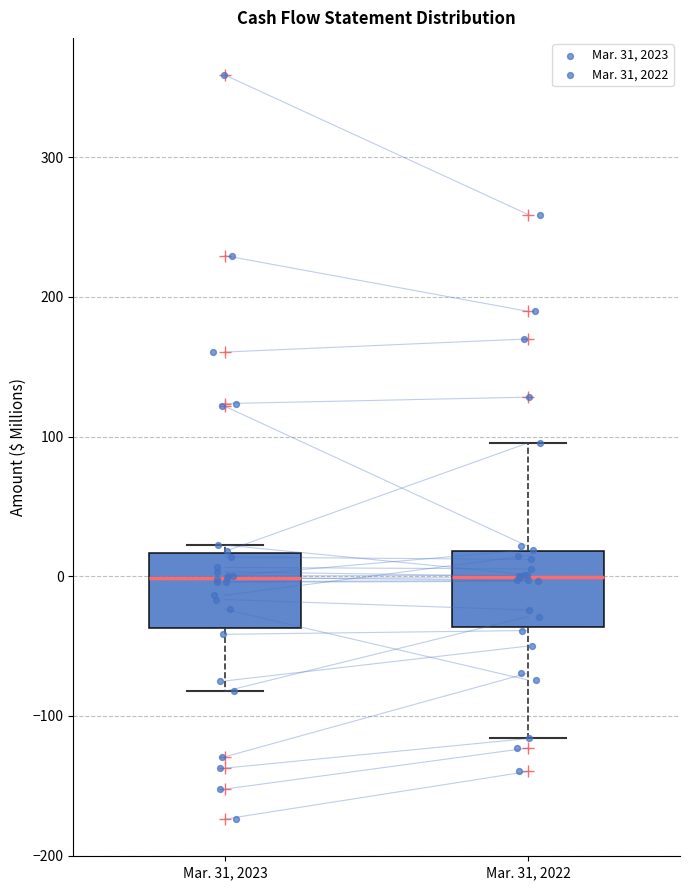

Reading left to right, read every box against the y-axis: the position of its median line, the range the box covers, and the ends of its whiskers. The values are not printed on the chart, so give them approximately, as read against the axis.

Mar. 31, 2023: median 0, box -40 to 20, whiskers -80 to 20 (just above the box's upper edge)
Mar. 31, 2022: median 0, box -40 to 20, whiskers -120 to 100